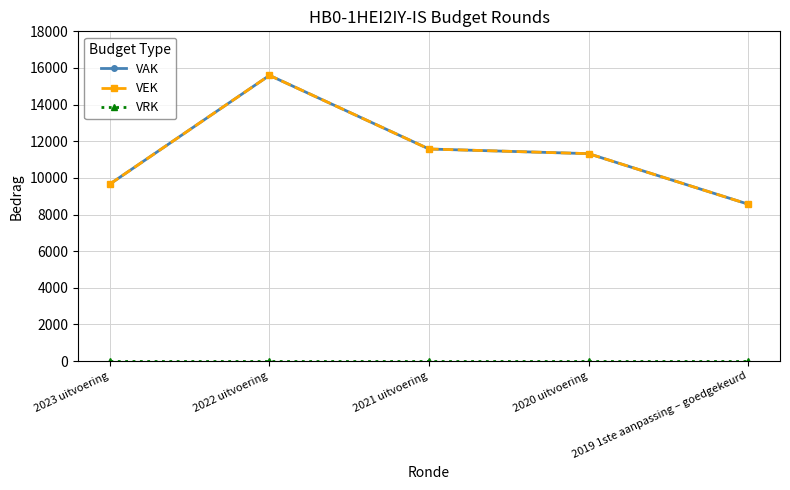

At which category does the chart reach its peak across all series?

2022 uitvoering